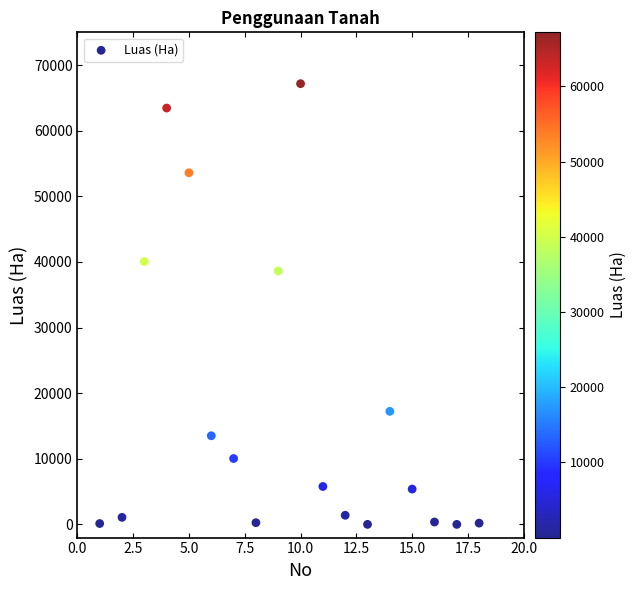

What is the range of X values (max minus min)?

17.0